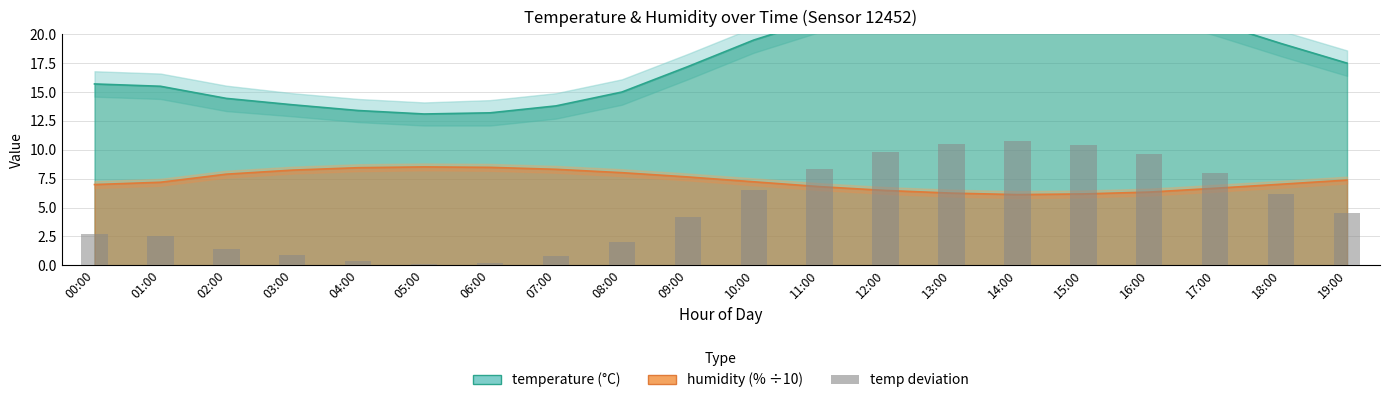

Which label corresponds to the smallest value in the chart?

05:00